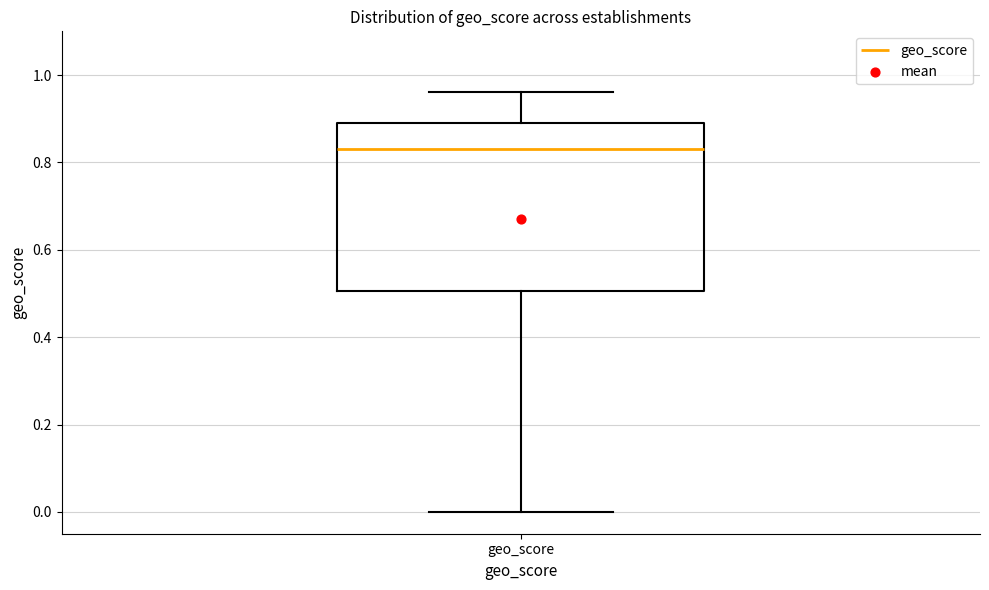

Read this box plot against the y-axis: the position of the median line, the range covered by the box, and the ends of both whiskers. The values are not printed on the chart, so give them approximately, as read against the axis.

median 0.84, box 0.50 to 0.90, whiskers 0.00 to 0.96